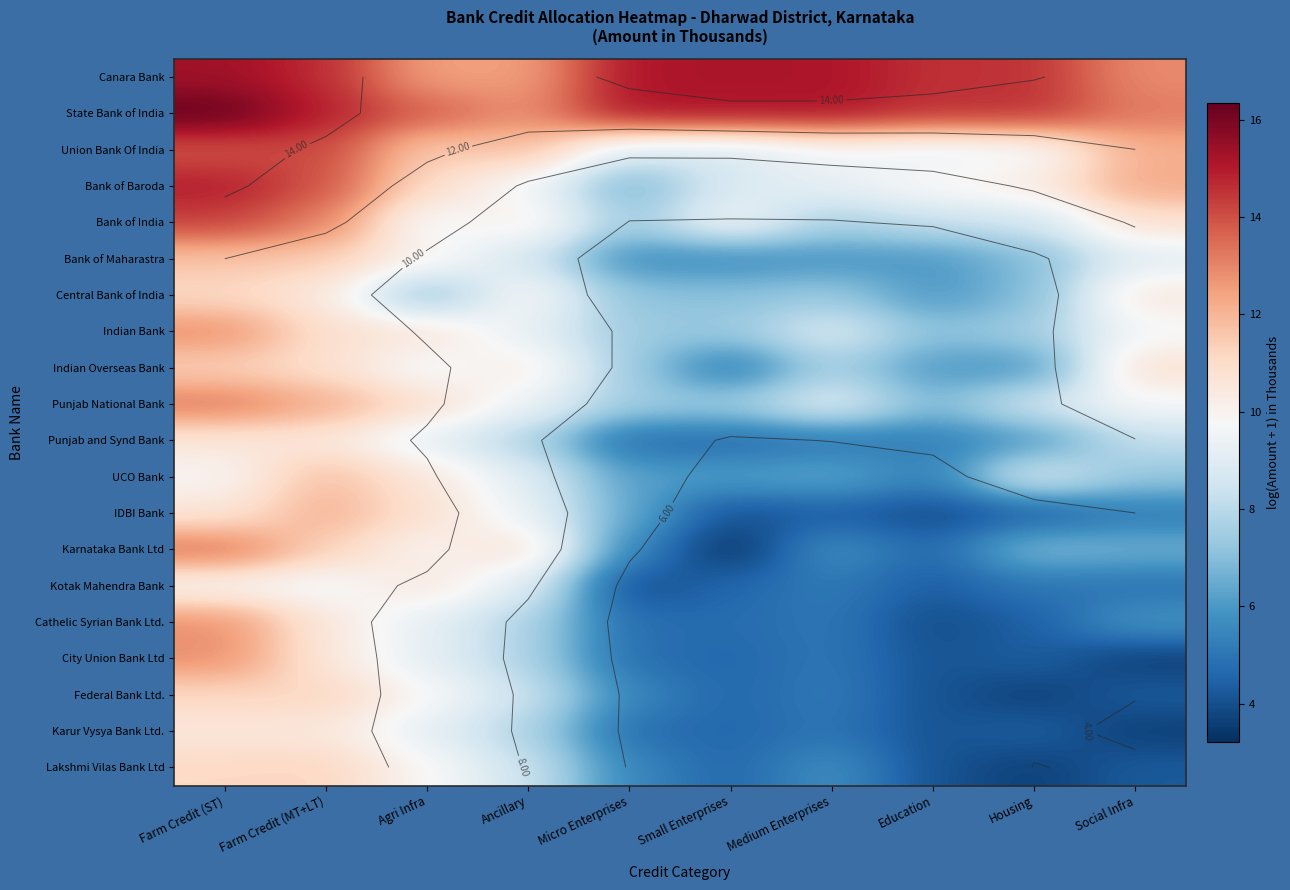

At how many categories does at least one series exceed 12?

10